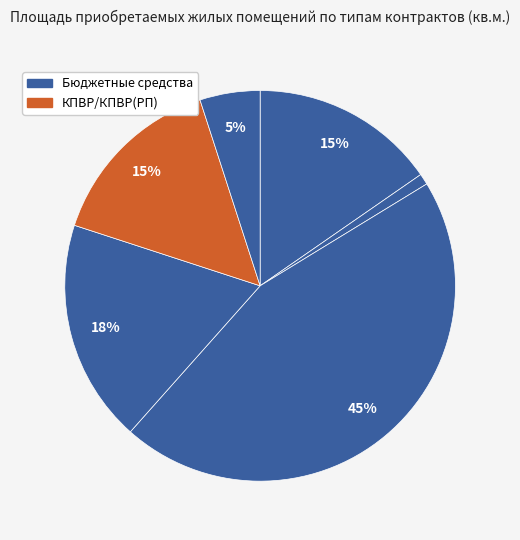

Count the number of slices in the pie.

6